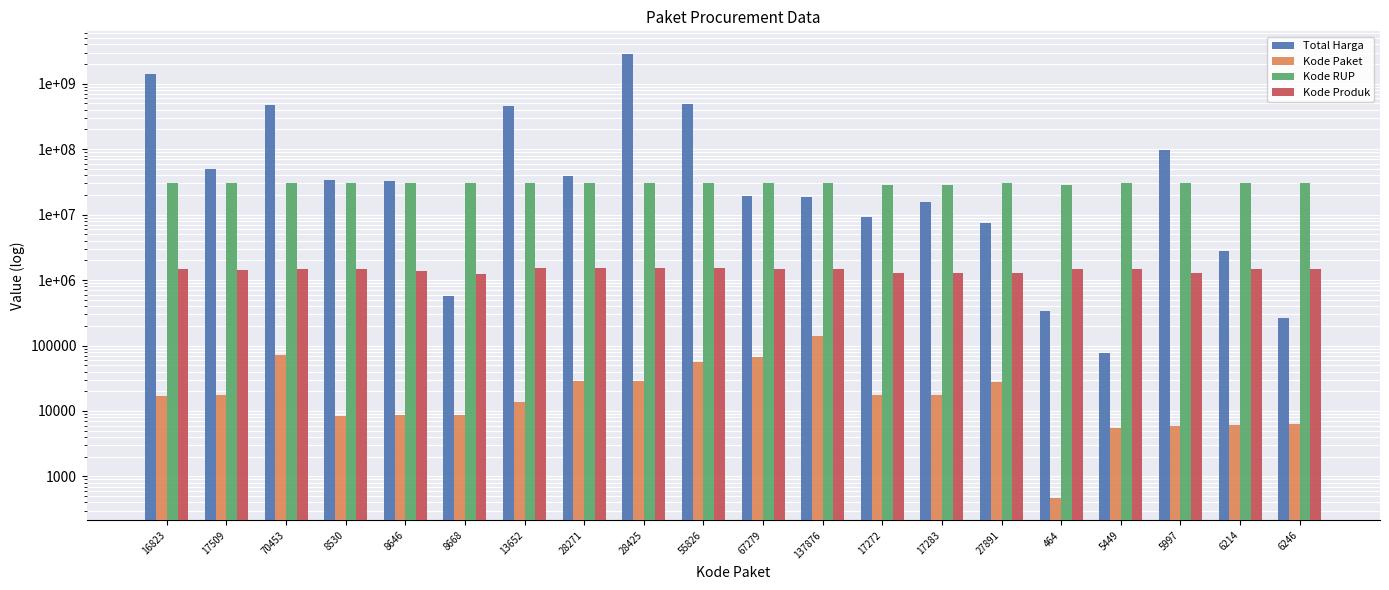

What is the total value across all series at 17272?

38663129